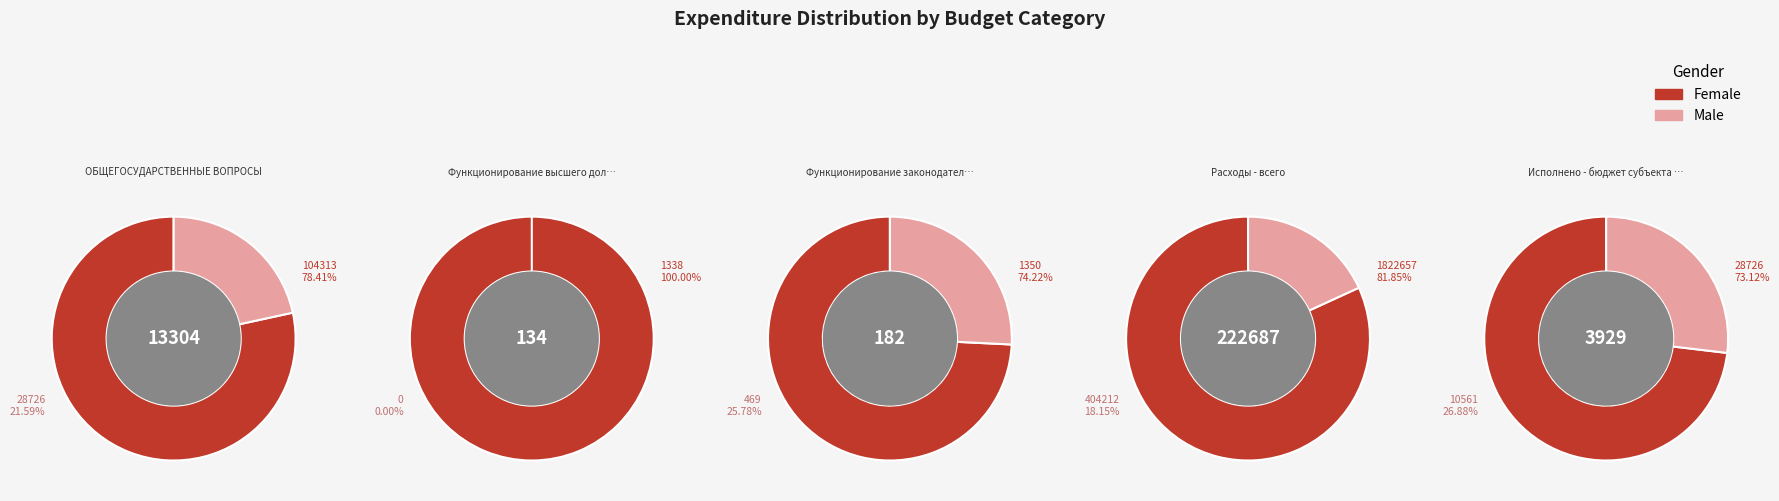

Is there any slice that represents more than half of the pie?

Yes